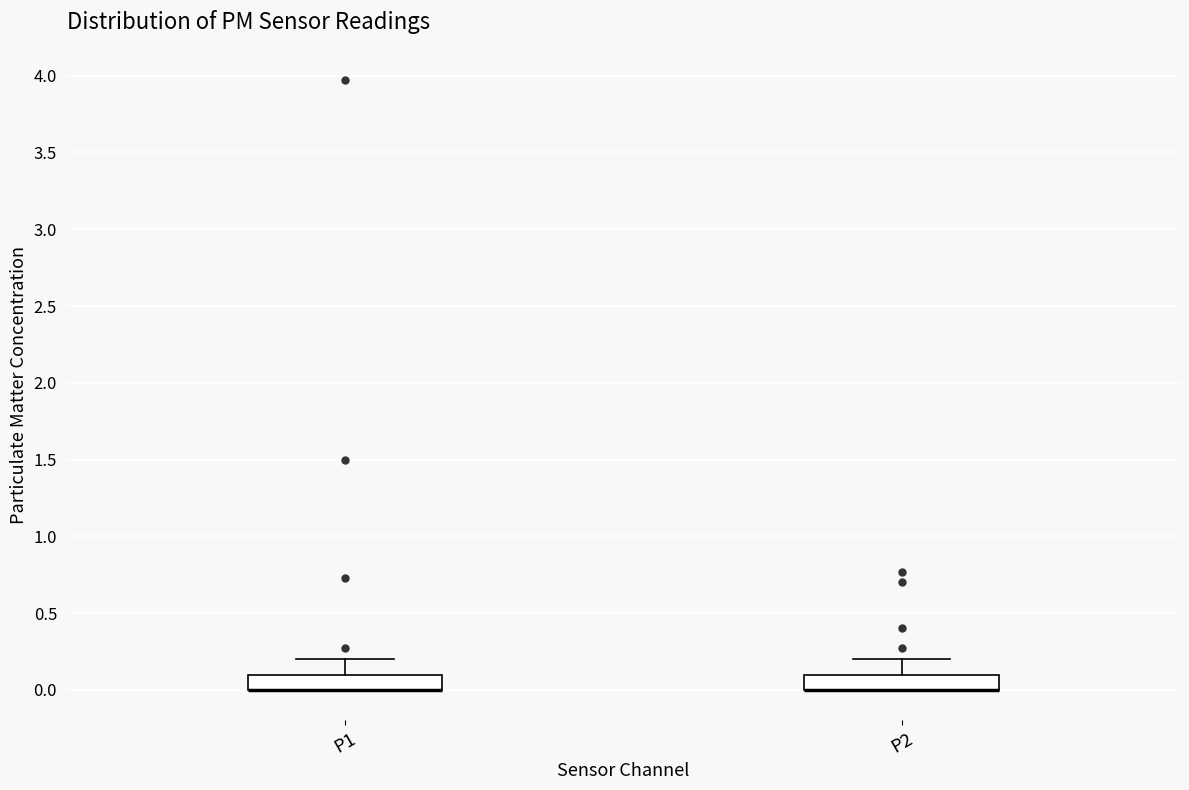

Where is the lower edge of the box for P2 on the y-axis? The values are not printed on the chart, so give them approximately, as read against the axis.

0.0